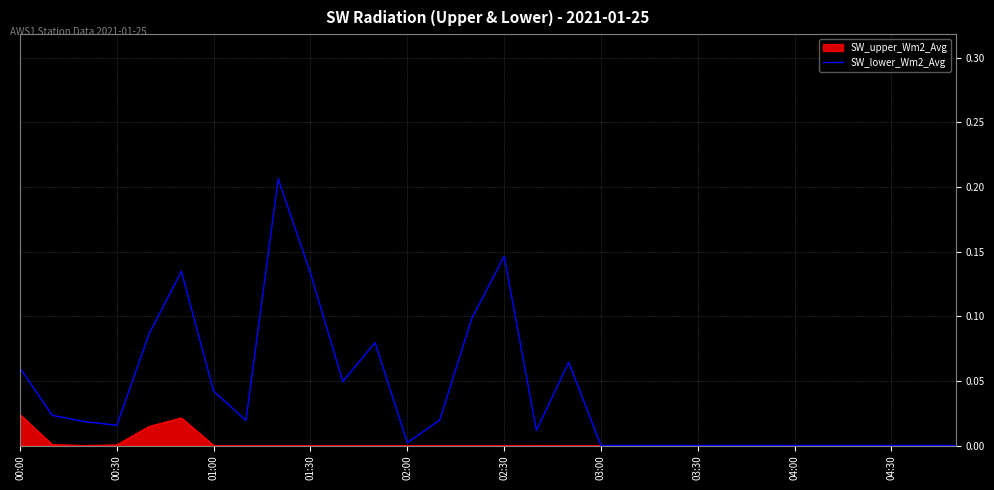

Does the chart have visible grid lines?

Yes